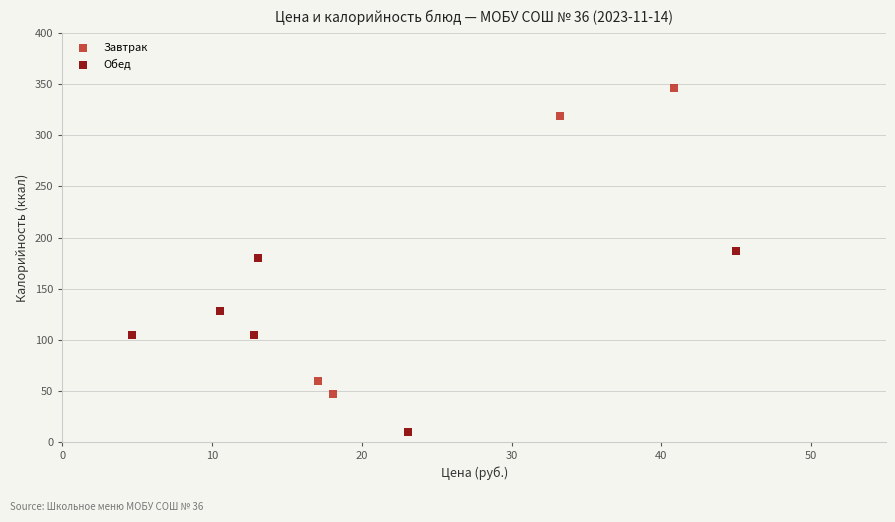

Which series contains the highest Y value?

Завтрак